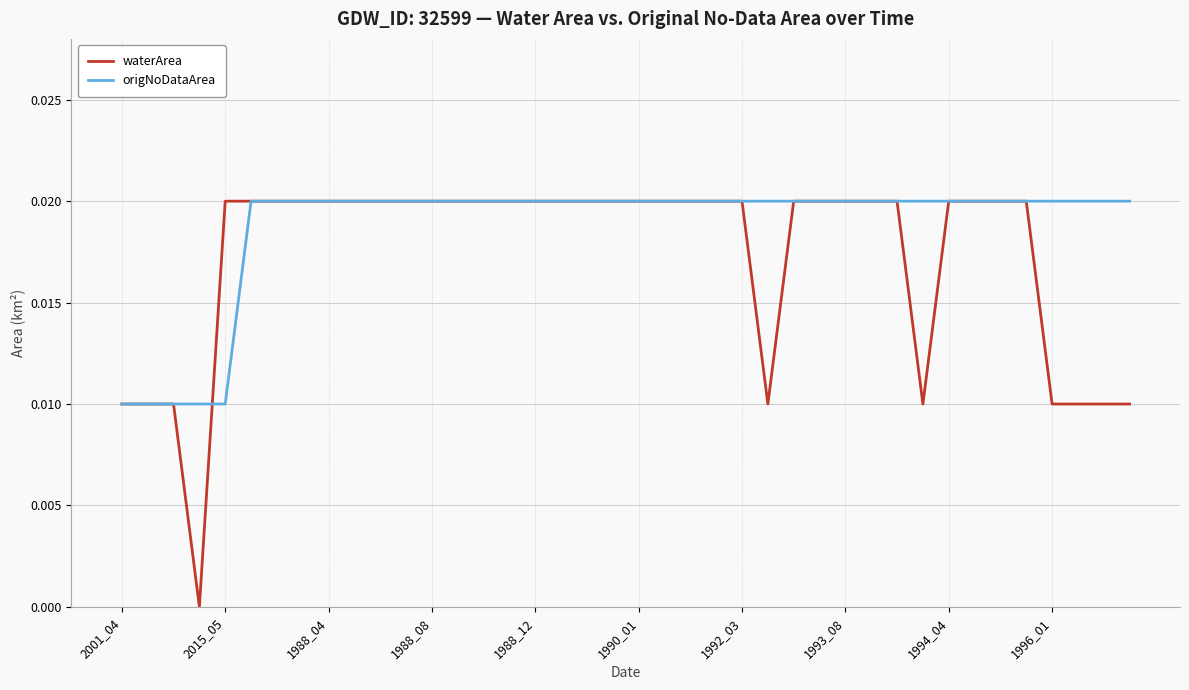

How many origNoDataArea values are between 0 and 1?

40